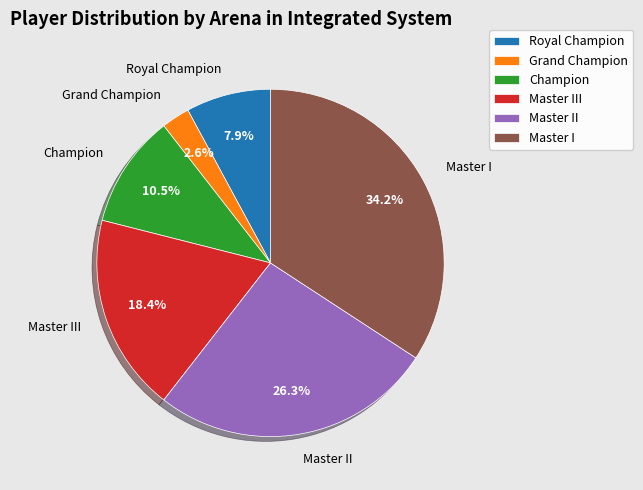

What percentage is NOT represented by Master II?

73.7%